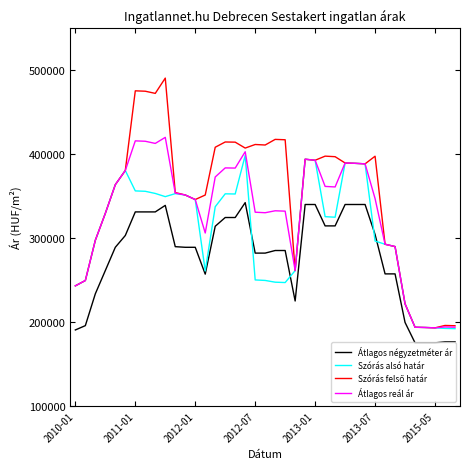

What is the difference between the maximum and minimum values in the Átlagos négyzetméter ár series?

167116